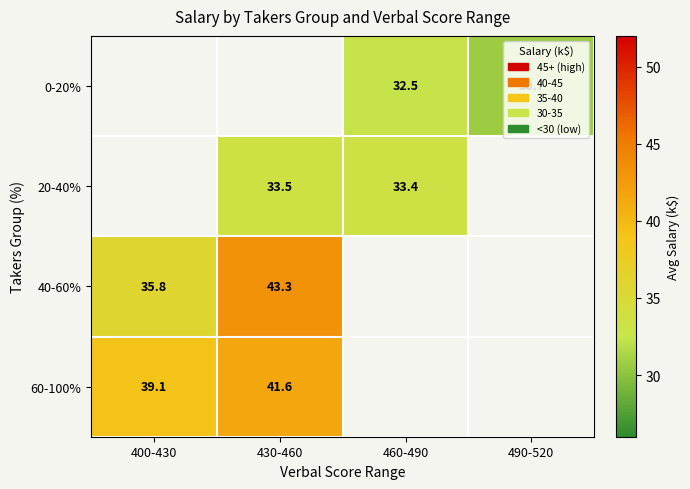

What is the difference between the highest and lowest values at 460-490?

0.9